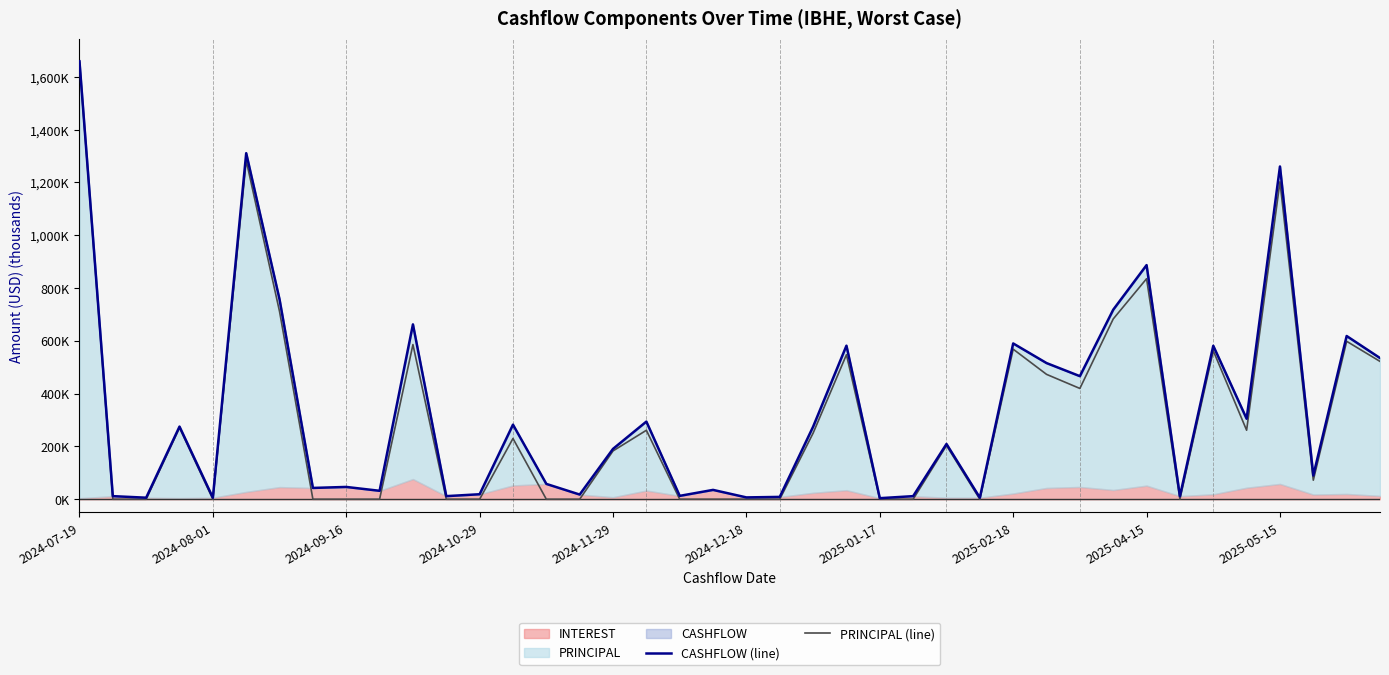

What is the sum of all CASHFLOW (line) values?

13413.4